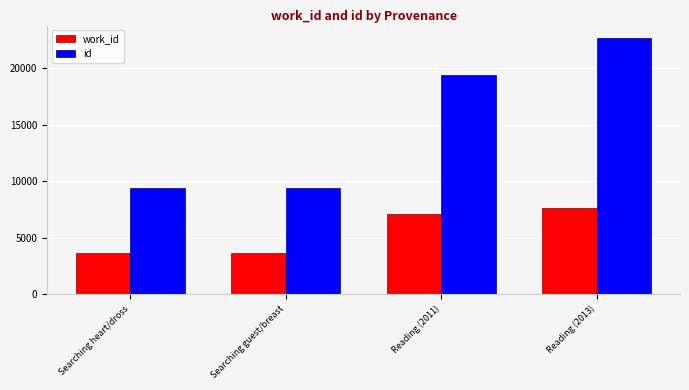

What is the sum of the work_id values at Searching heart/dross and Reading (2011)?

10748